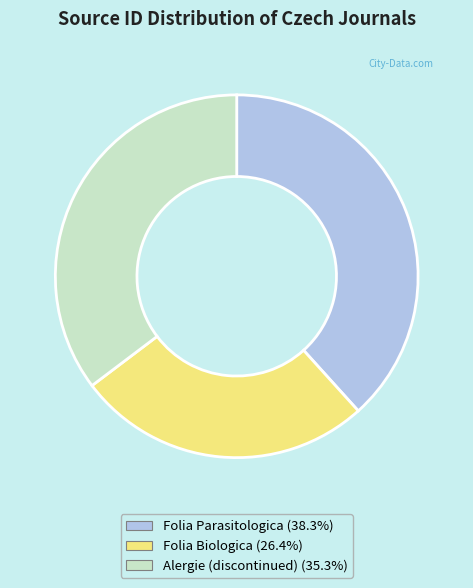

Does Alergie (discontinued) account for over 50% of the chart?

No